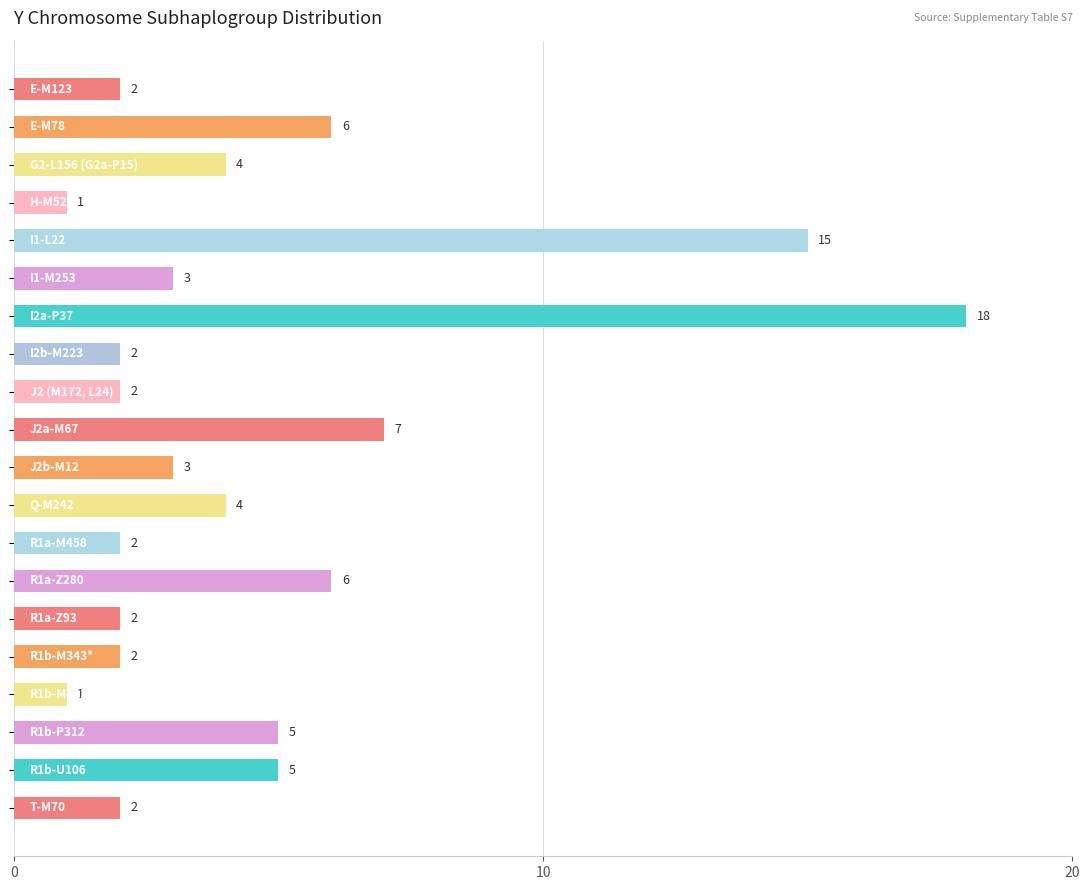

What is the value of the 20th bar from the top?

2